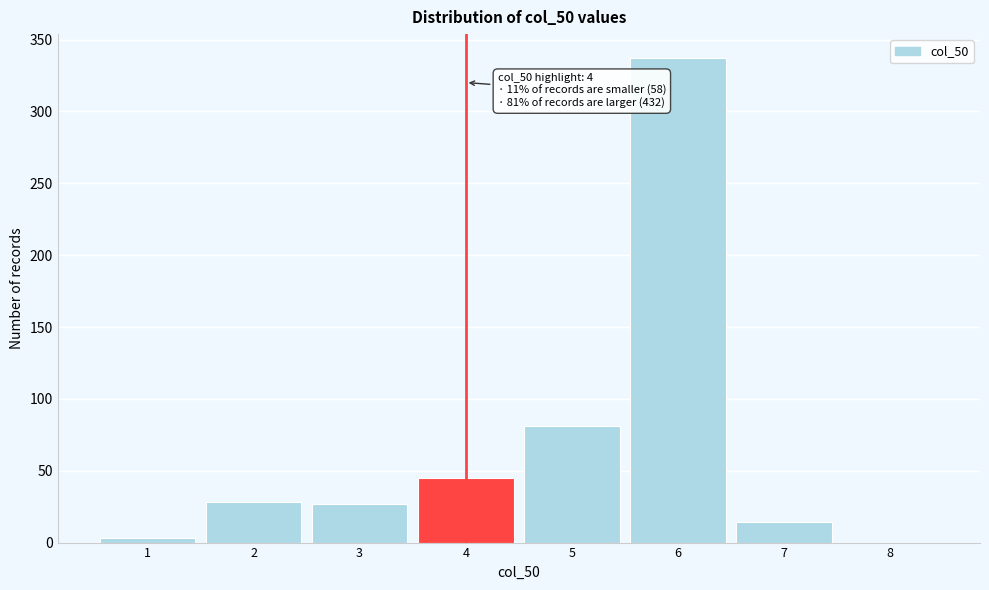

Over which range of the x-axis is the bar tallest?

5.5 to 6.5